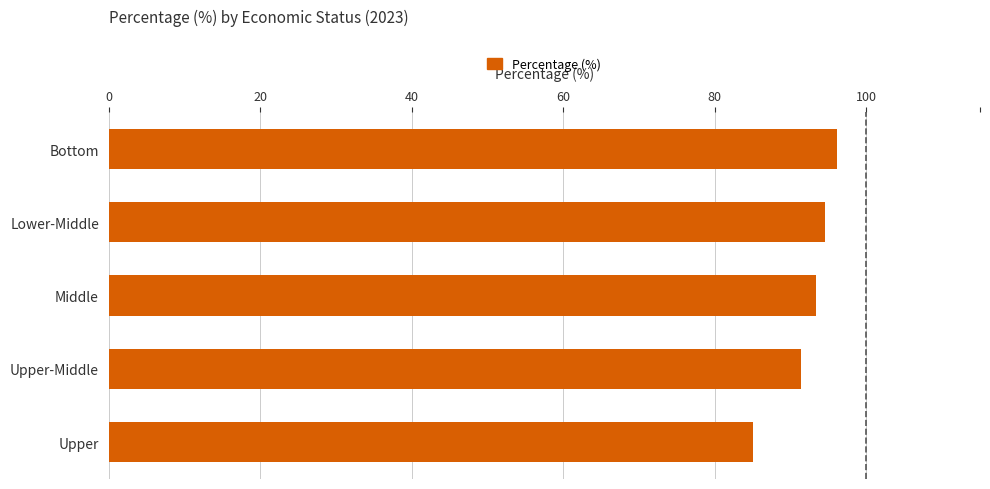

What is the approximate value at Middle?

93.4